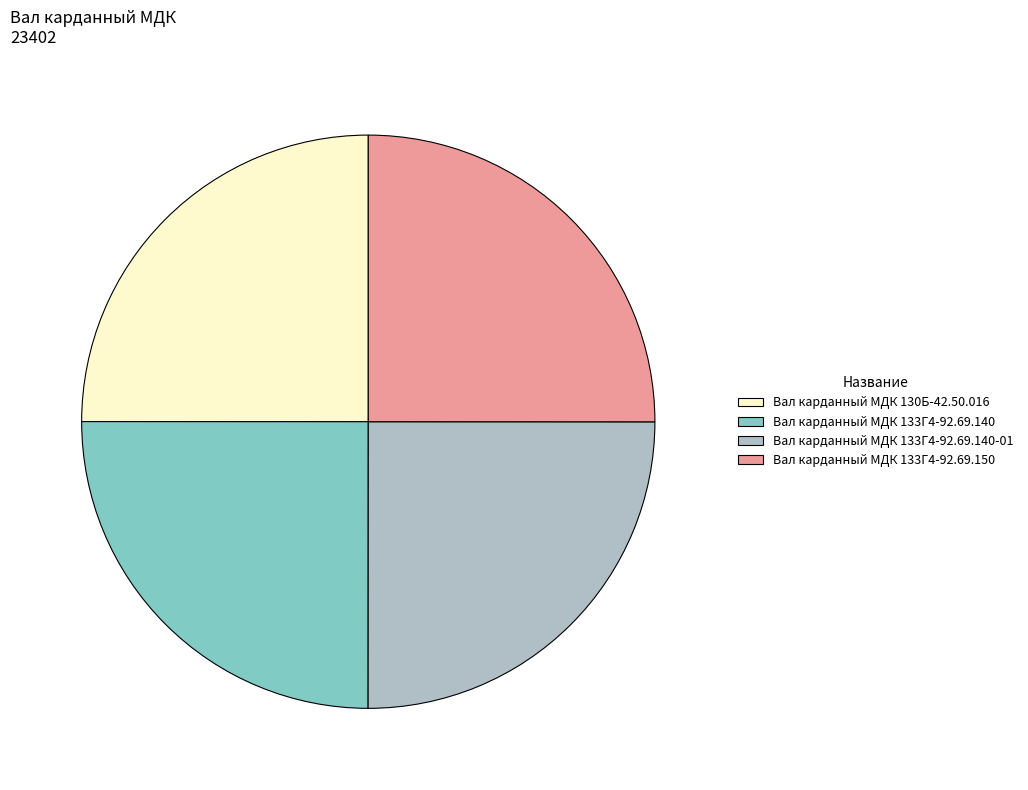

Is there any slice that represents more than half of the pie?

No